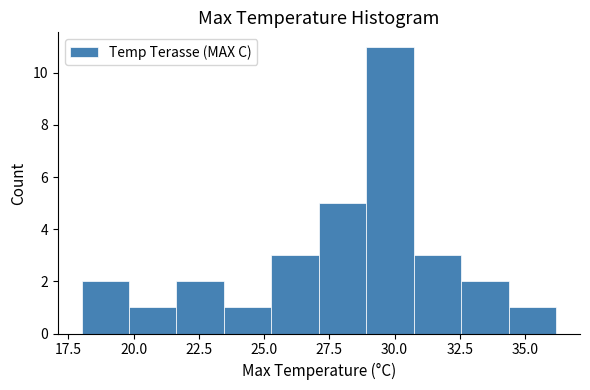

Around what value on the x-axis is the tallest bar? Give the approximate position of its centre, as read against the axis.

30.0